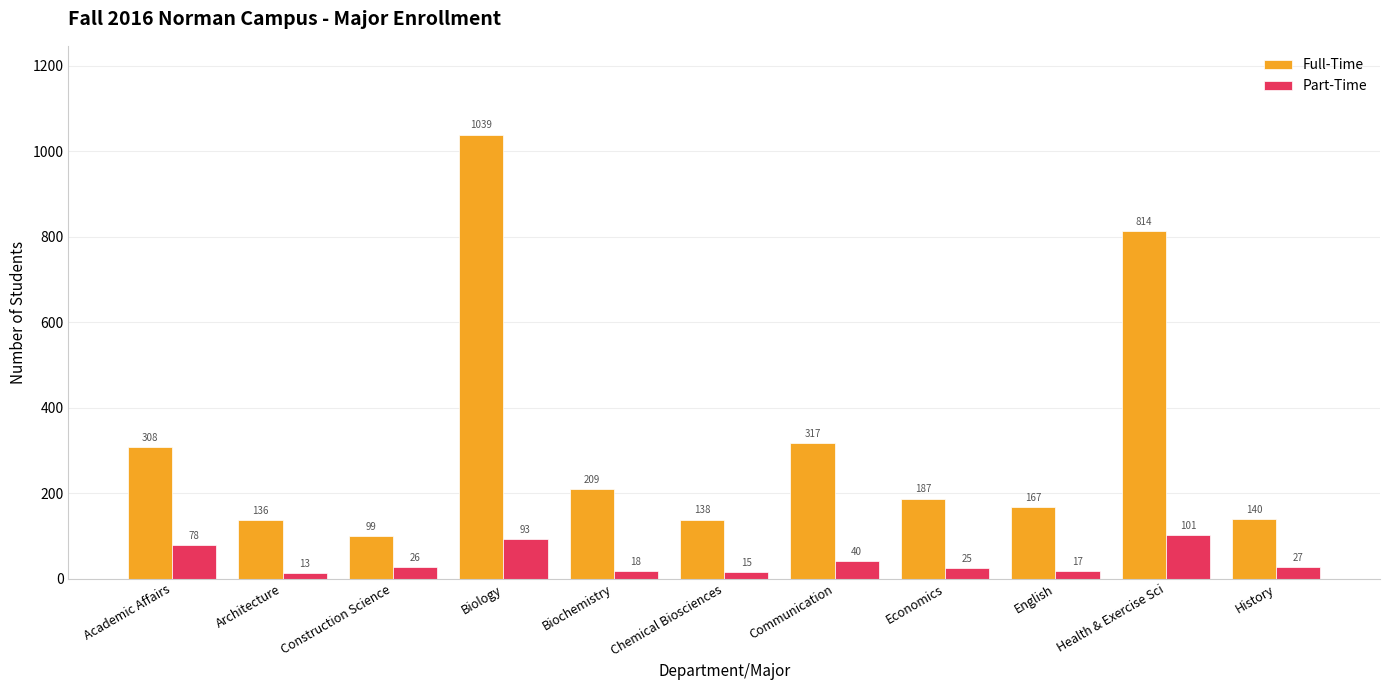

What is the difference between the Part-Time values at History and Biochemistry?

9